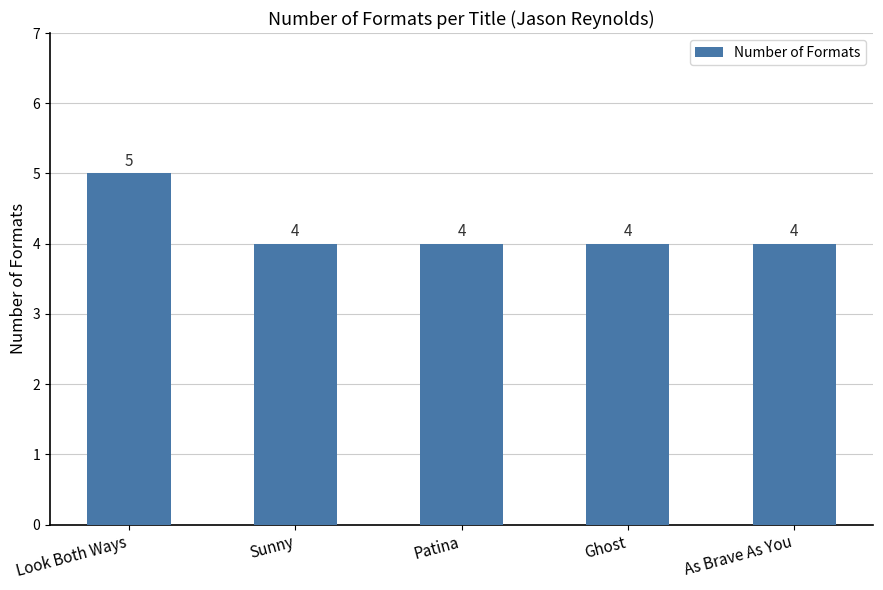

Count the values in the range 4 to 5.

5